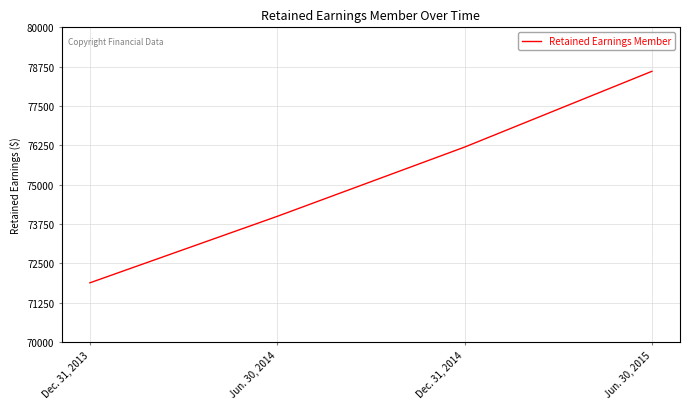

The chart shows a value of 26322 at Jun. 30, 2015. True or false?

False